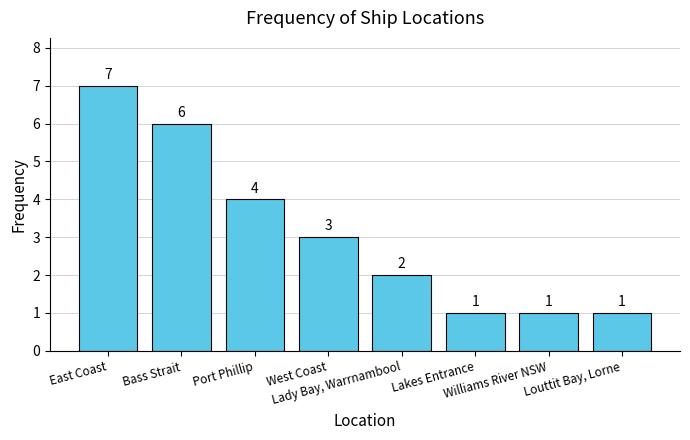

The chart shows a value of 3 at West Coast. True or false?

True